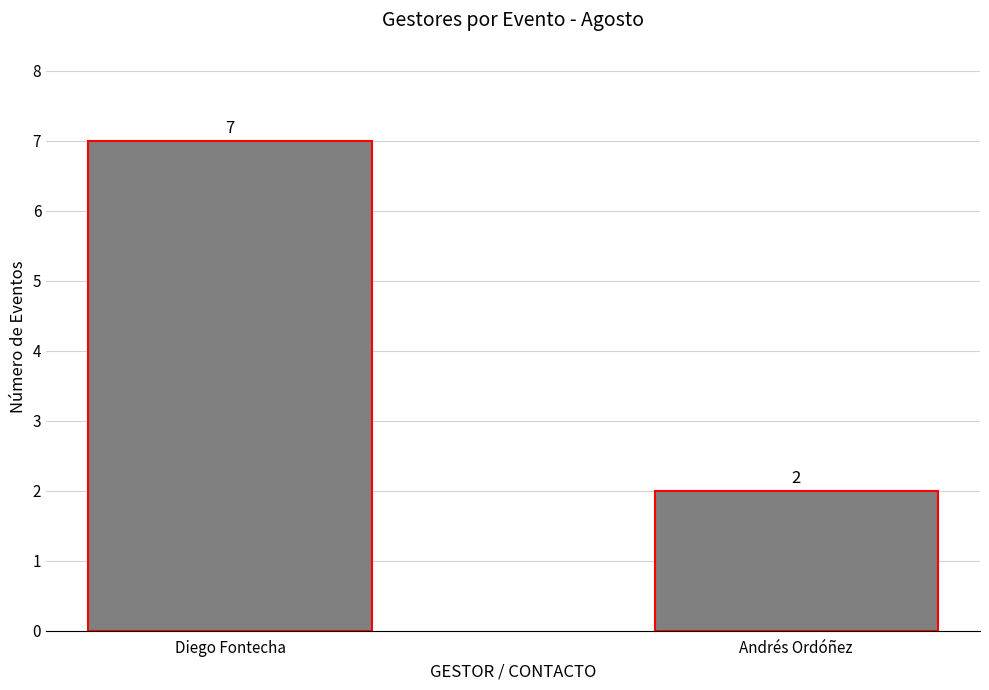

What is the value of the 2nd bar from the left?

2